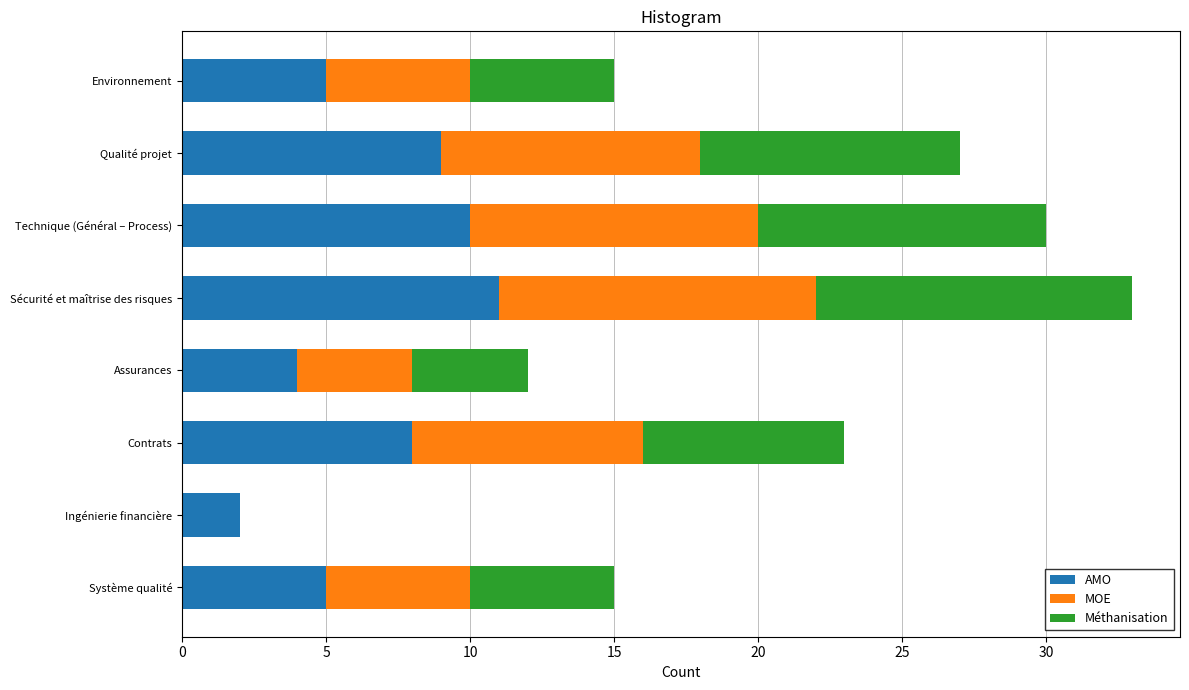

What is the sum of all AMO values?

54